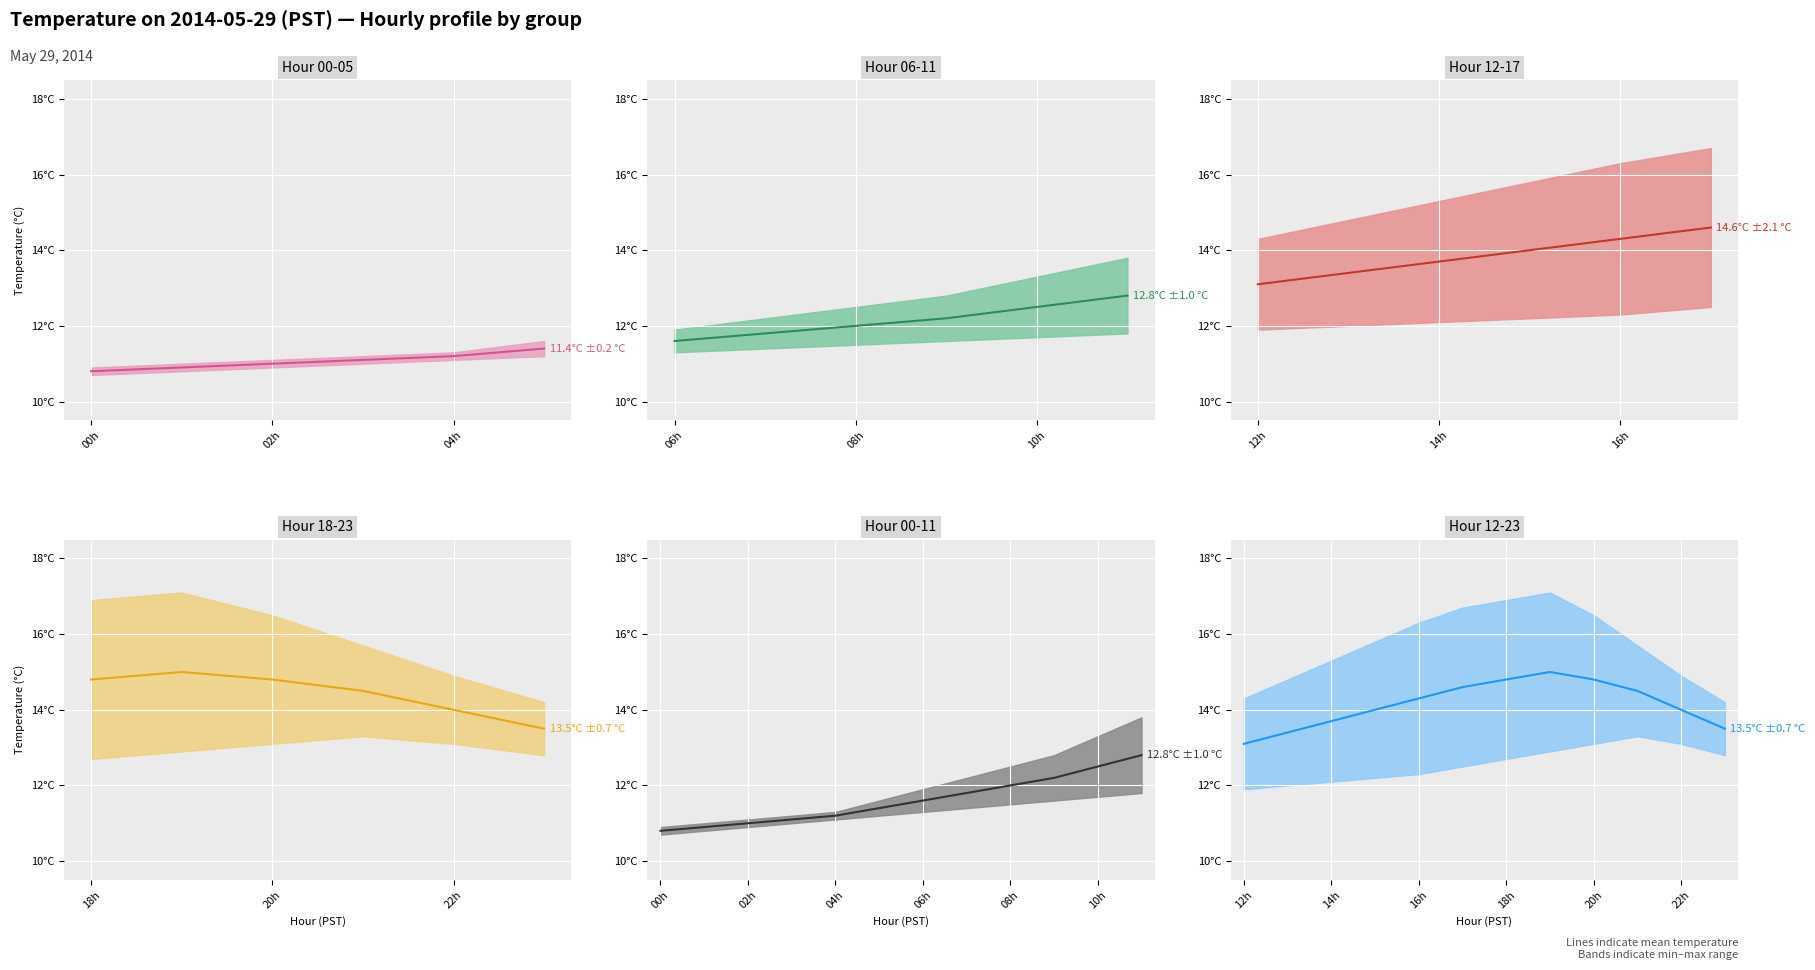

Reading left to right, what are all the values shown in this chart?

Min Temp: 10.7	10.8	10.9	11.0	11.1	11.2	11.3	11.4	11.5	11.6	11.7	11.8	11.9	12.0	12.1	12.2	12.3	12.5	12.7	12.9	13.1	13.3	13.1	12.8
Mean Temp: 10.8	10.9	11.0	11.1	11.2	11.4	11.6	11.8	12.0	12.2	12.5	12.8	13.1	13.4	13.7	14.0	14.3	14.6	14.8	15.0	14.8	14.5	14.0	13.5
Max Temp: 10.9	11.0	11.1	11.2	11.3	11.6	11.9	12.2	12.5	12.8	13.3	13.8	14.3	14.8	15.3	15.8	16.3	16.7	16.9	17.1	16.5	15.7	14.9	14.2